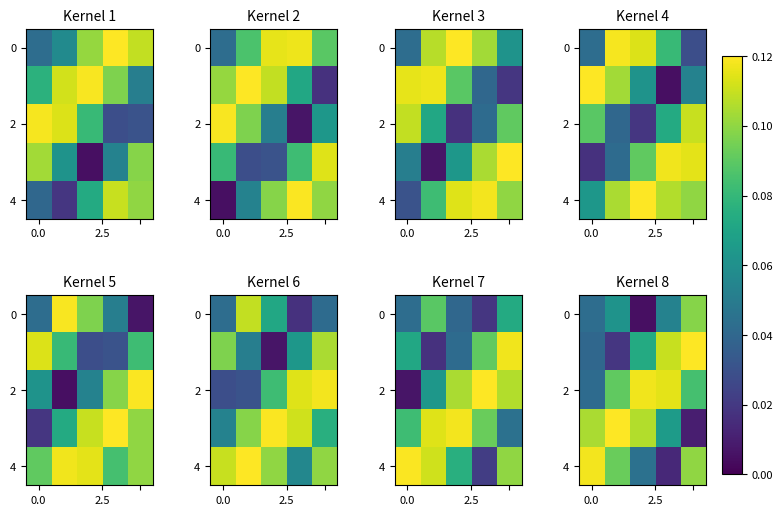

What is the difference between the highest and lowest values at 2?

0.1